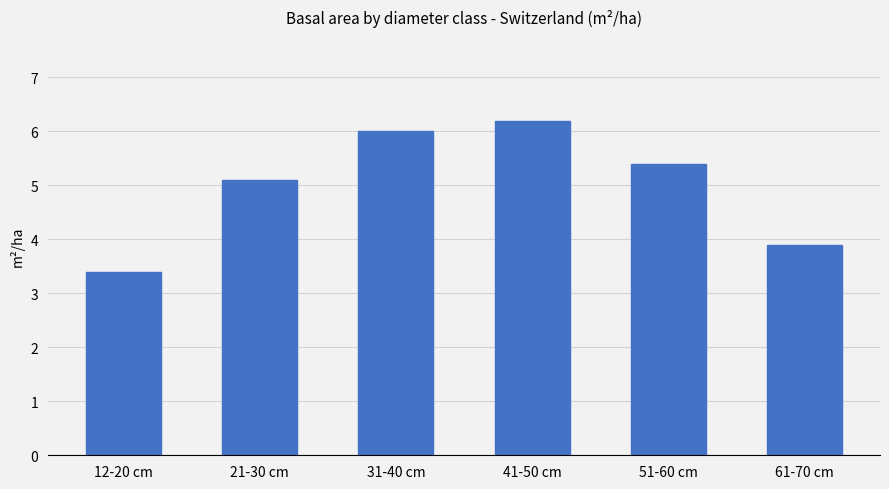

True or false: the data shows 1.1 at 12-20 cm.

False